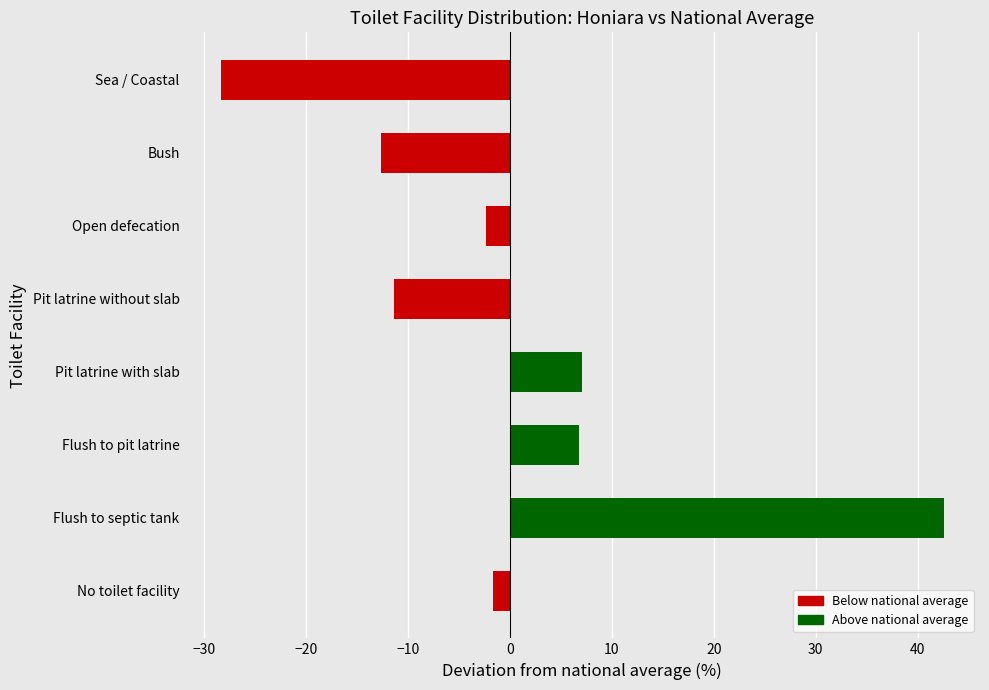

True or false: the data shows 9.5 at Flush to pit latrine.

False